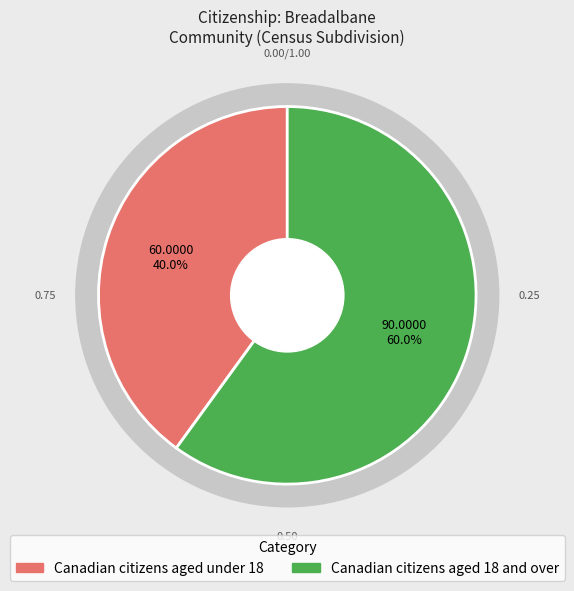

Which slice is the largest?

Canadian citizens aged 18 and over